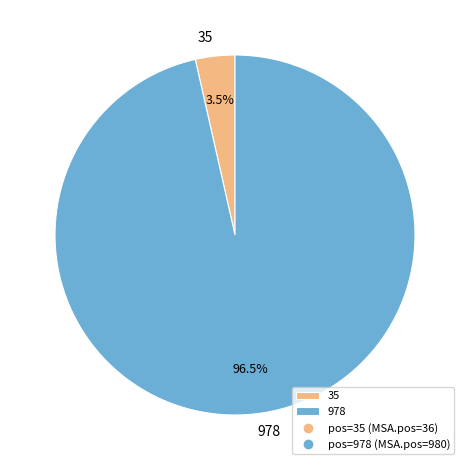

How many slices are in this pie chart?

2